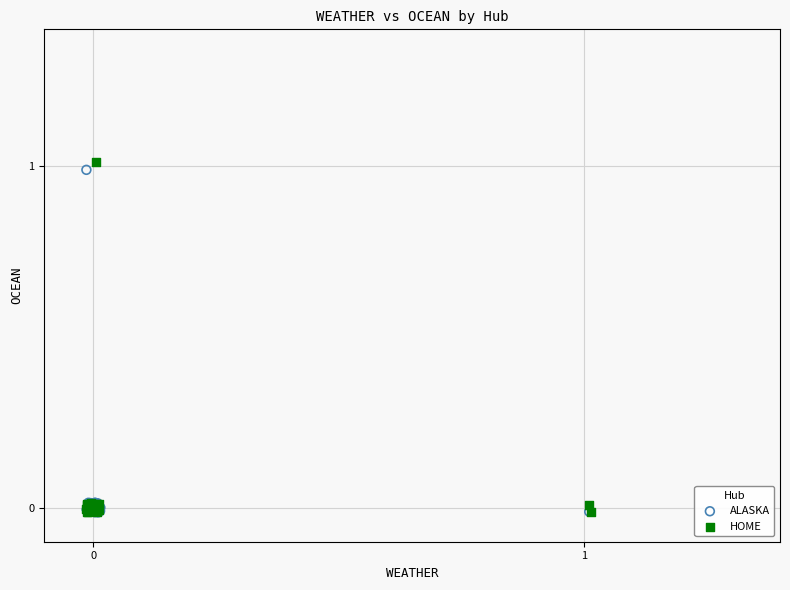

What are all the series names shown in the legend?

ALASKA, HOME